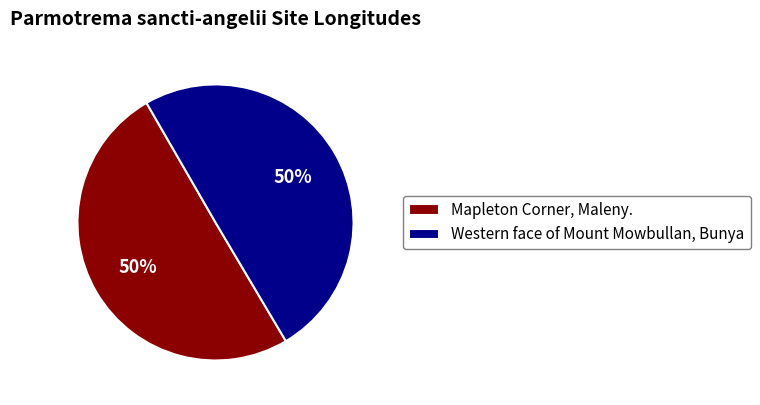

What percentage is the Western face of Mount Mowbullan, Bunya slice, to the nearest percent?

50%